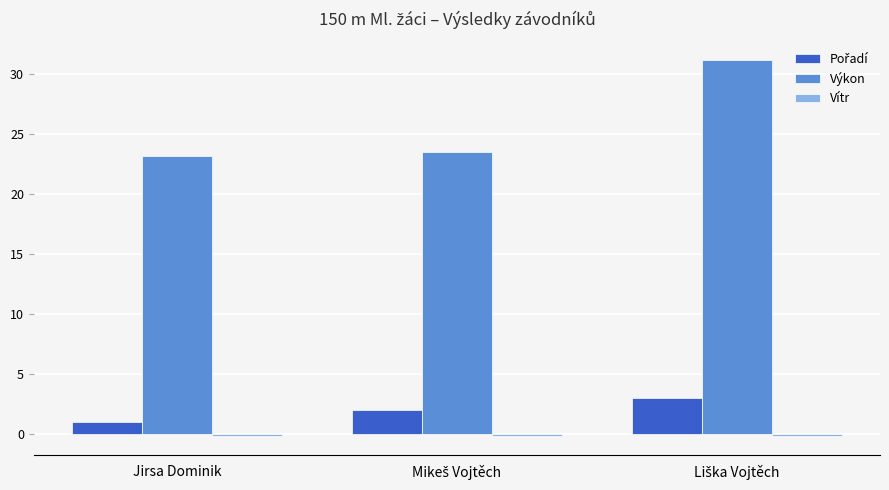

Which series has the largest total across all categories?

Výkon